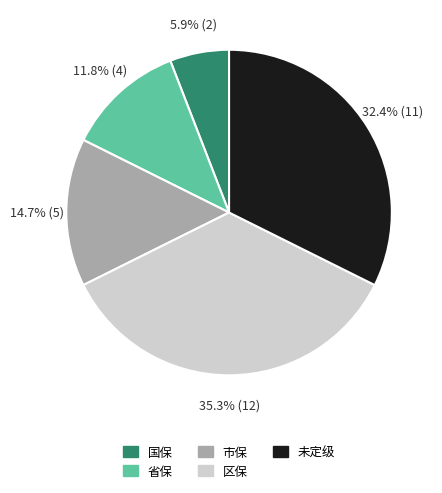

Is there a majority slice in this chart?

No